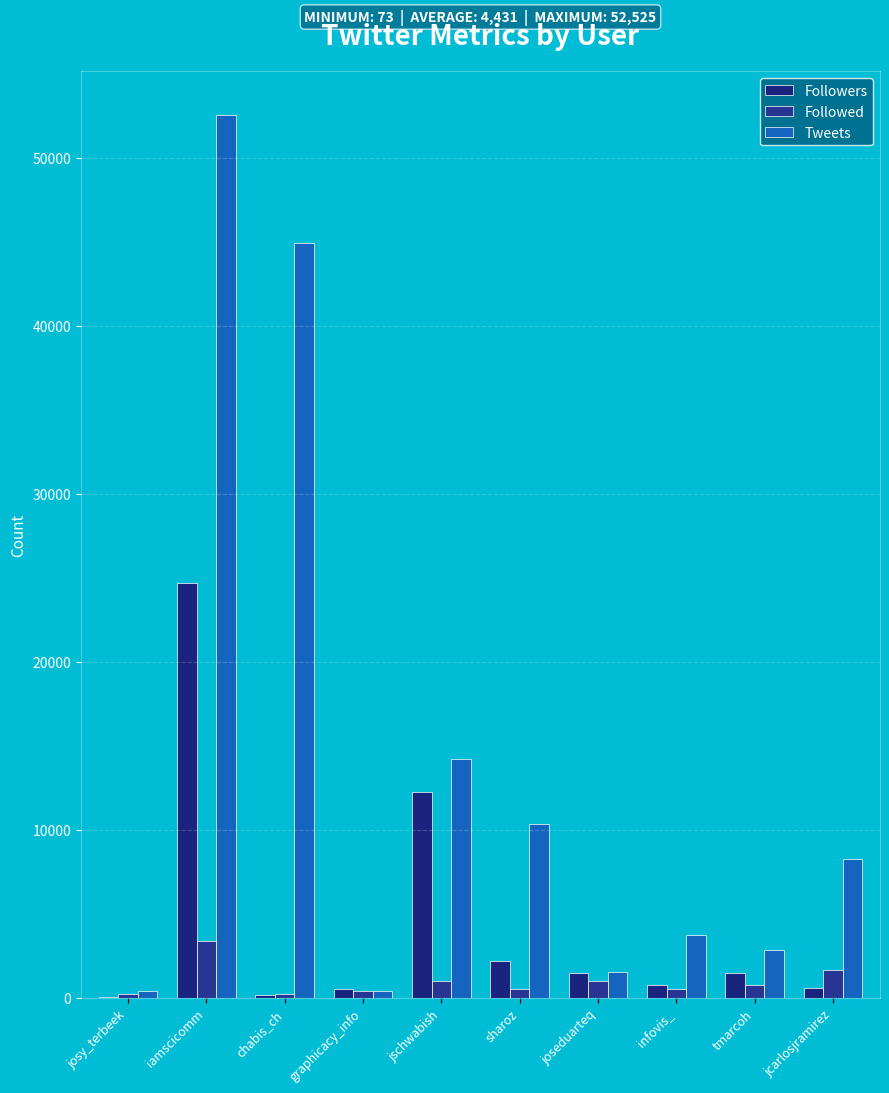

What is the difference between the highest and lowest values at joseduarteq?

546